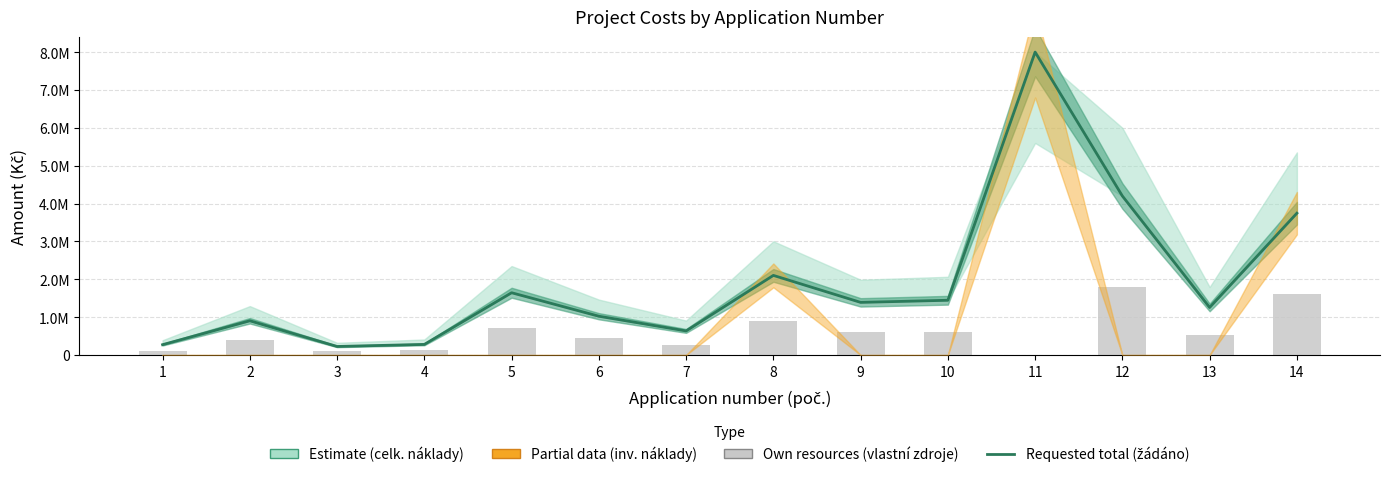

Does the chart contain stacked bars?

No